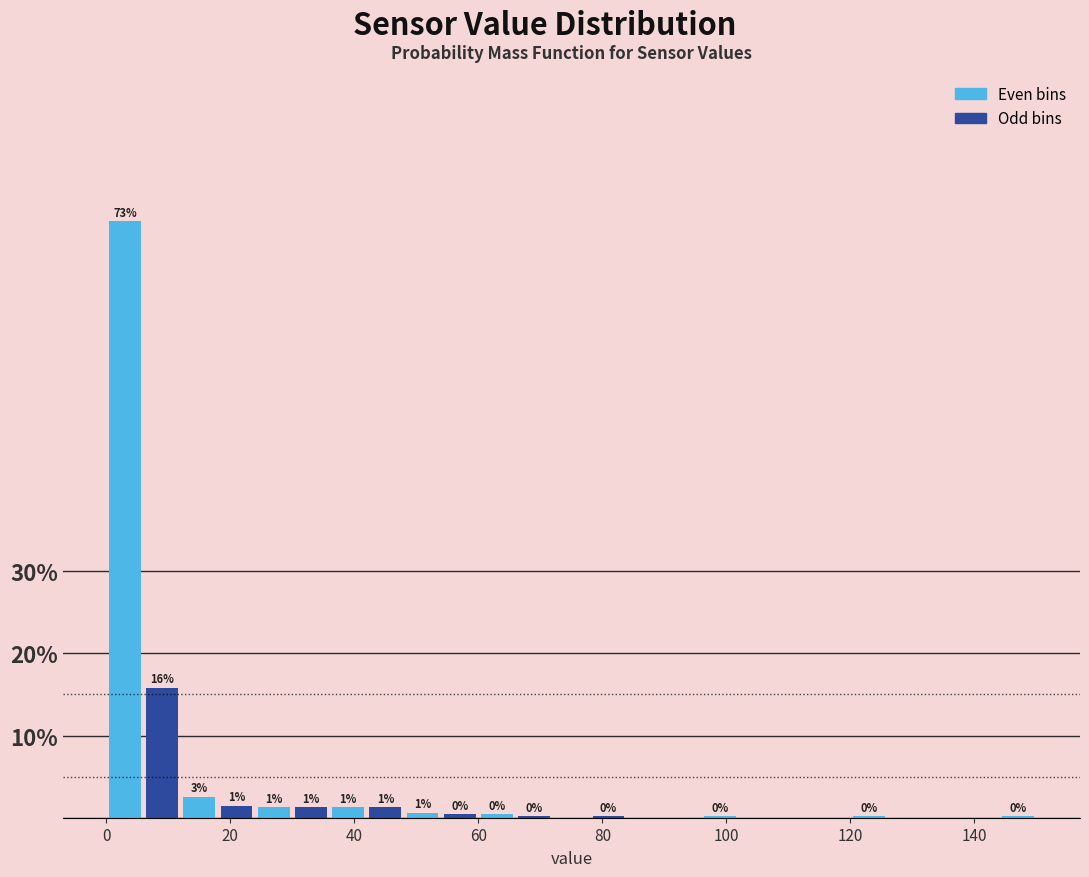

Read against the x-axis, roughly where is the centre of the tallest bar?

4